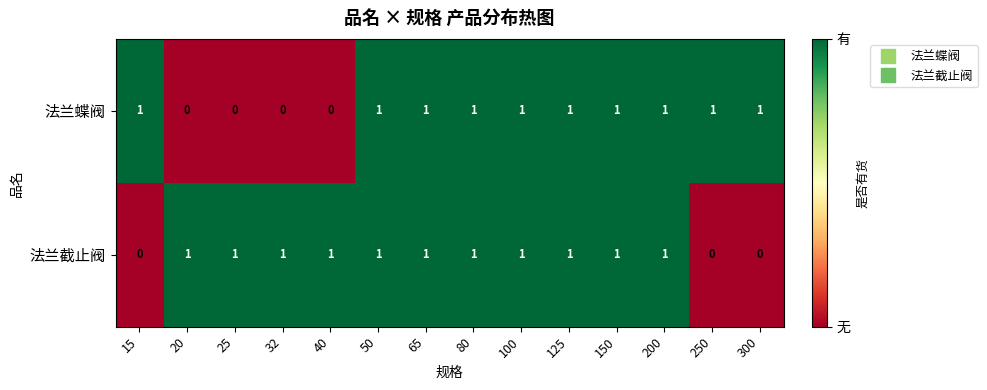

Which series has the largest total across all categories?

法兰截止阀